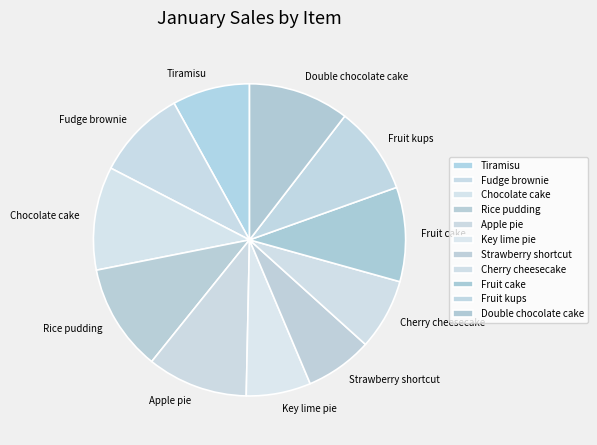

Does Cherry cheesecake represent more than half of the total?

No